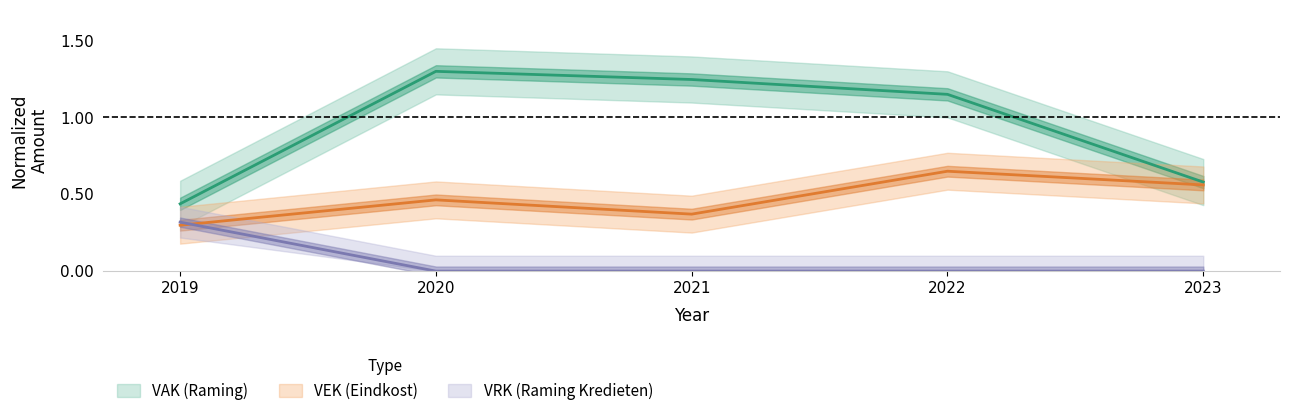

Reading right to left, extract all data points from this chart.

VAK: 0.6	1.2	1.2	1.3	0.4
VEK: 0.6	0.7	0.4	0.5	0.3
VRK: 0.0	0.0	0.0	0.0	0.3